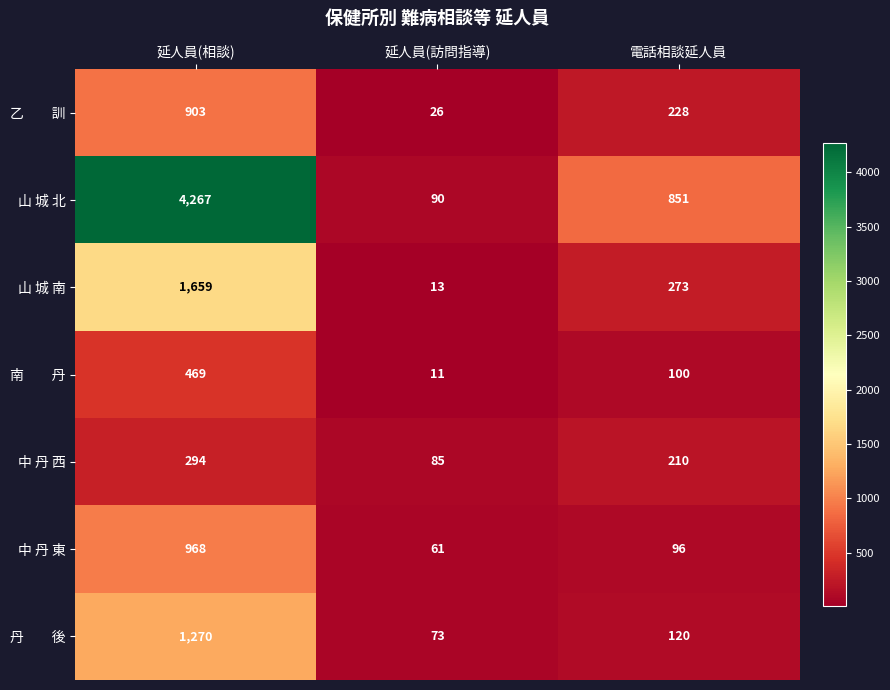

At which label is 中 丹 西 closest to 189?

電話相談延人員